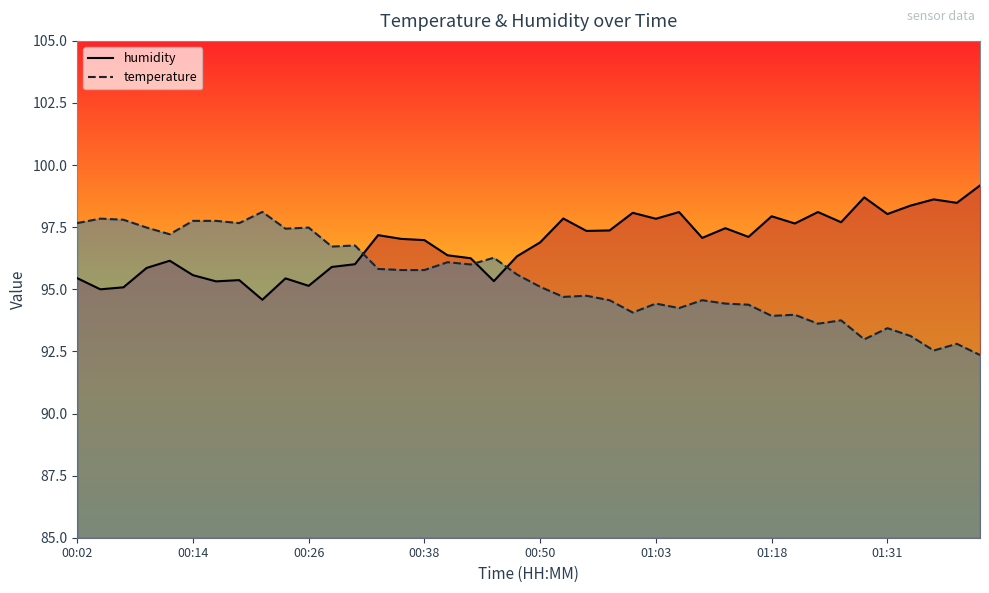

Between 00:02 and 13, which is larger?

13